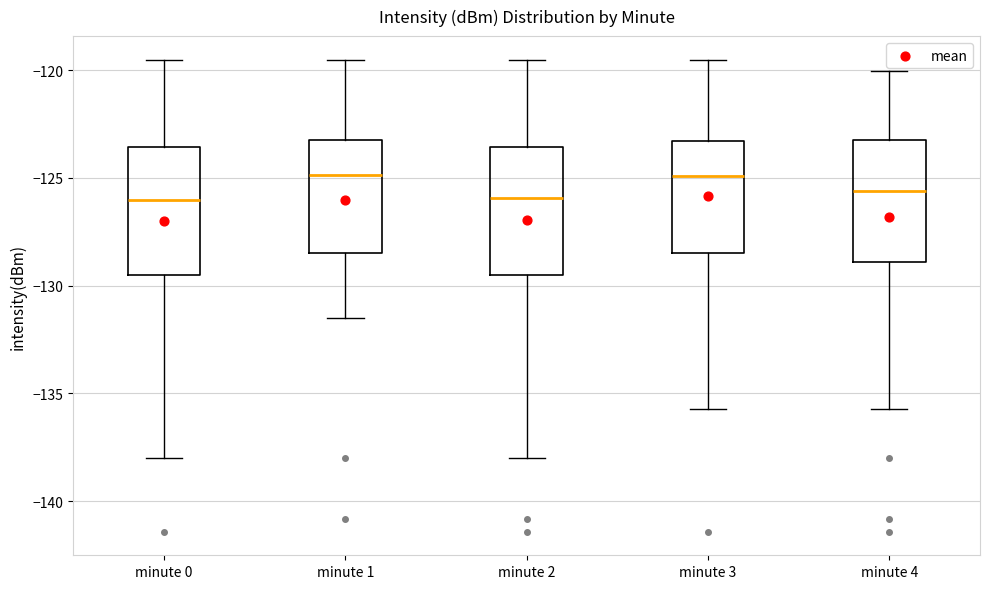

Reading left to right, read every box against the y-axis: the position of its median line, the range the box covers, and the ends of its whiskers. The values are not printed on the chart, so give them approximately, as read against the axis.

minute 0: median -126.0, box -129.5 to -123.5, whiskers -138.0 to -119.5
minute 1: median -125.0, box -128.5 to -123.0, whiskers -131.5 to -119.5
minute 2: median -126.0, box -129.5 to -123.5, whiskers -138.0 to -119.5
minute 3: median -125.0, box -128.5 to -123.5, whiskers -135.5 to -119.5
minute 4: median -125.5, box -129.0 to -123.0, whiskers -135.5 to -120.0